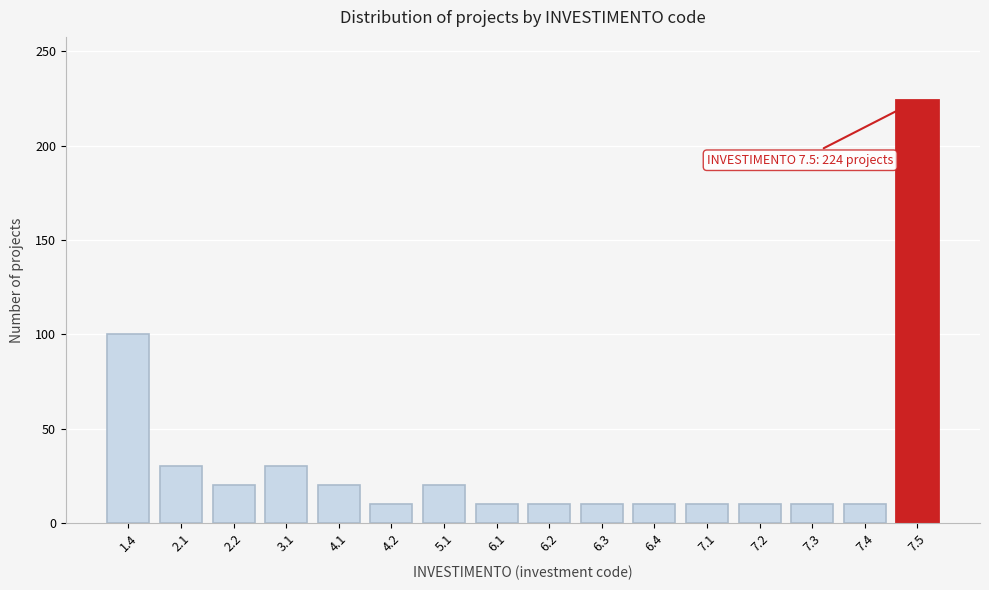

Reading right to left, what are all the values shown in this chart?

224	10	10	10	10	10	10	10	10	20	10	20	30	20	30	100